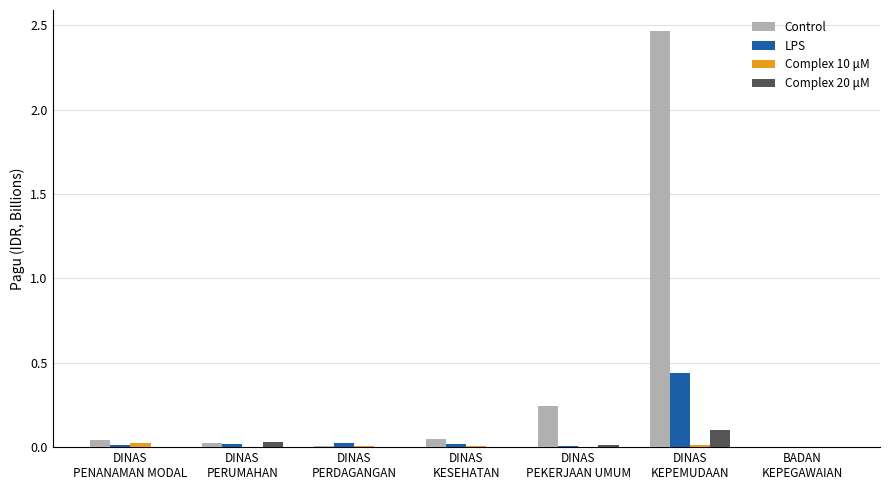

Which series has the largest total across all categories?

Control